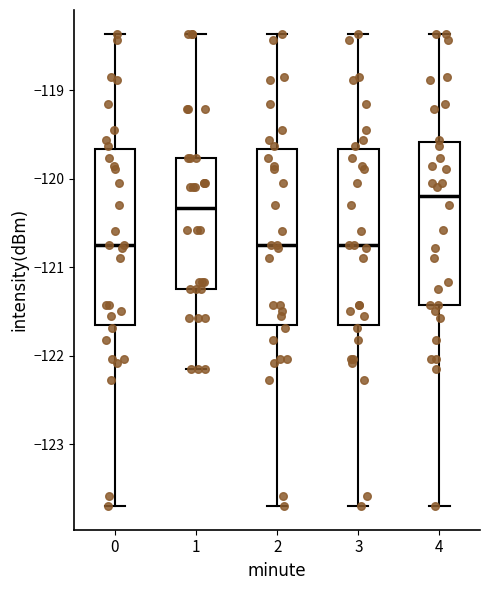

Reading left to right, transcribe this box plot: for each box, give where its median line is, the range the box spans, and where its two whiskers end, as read against the y-axis. The values are not printed on the chart, so give them approximately, as read against the axis.

0: median -120.7, box -121.6 to -119.7, whiskers -123.7 to -118.4
1: median -120.3, box -121.2 to -119.8, whiskers -122.2 to -118.4
2: median -120.7, box -121.6 to -119.7, whiskers -123.7 to -118.4
3: median -120.7, box -121.6 to -119.7, whiskers -123.7 to -118.4
4: median -120.2, box -121.4 to -119.6, whiskers -123.7 to -118.4